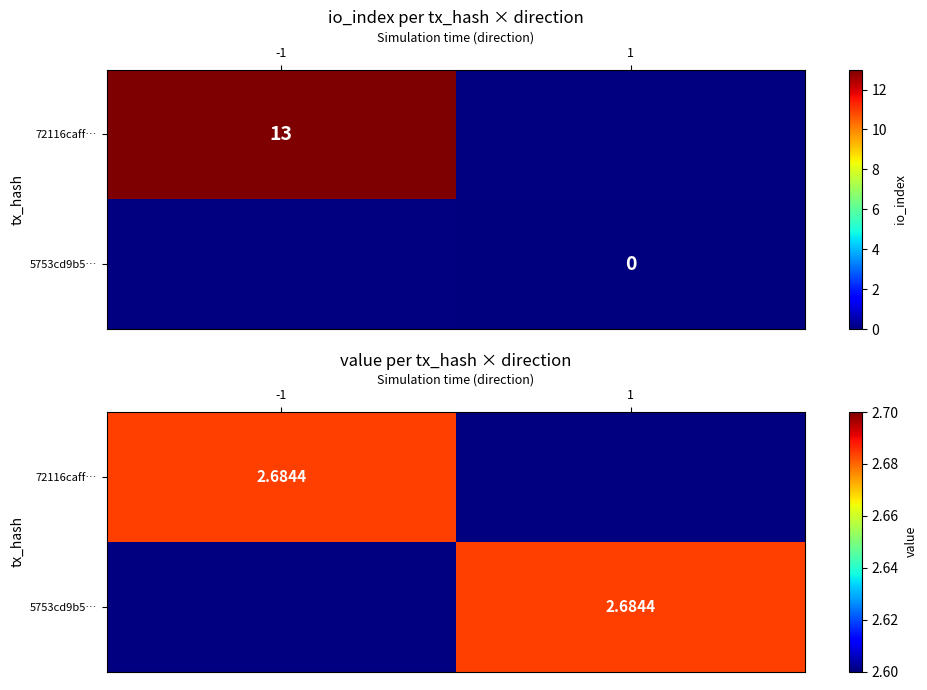

Which series has the largest range (max minus min)?

72116caff6324a47fa2baf1849e5c0500449fac